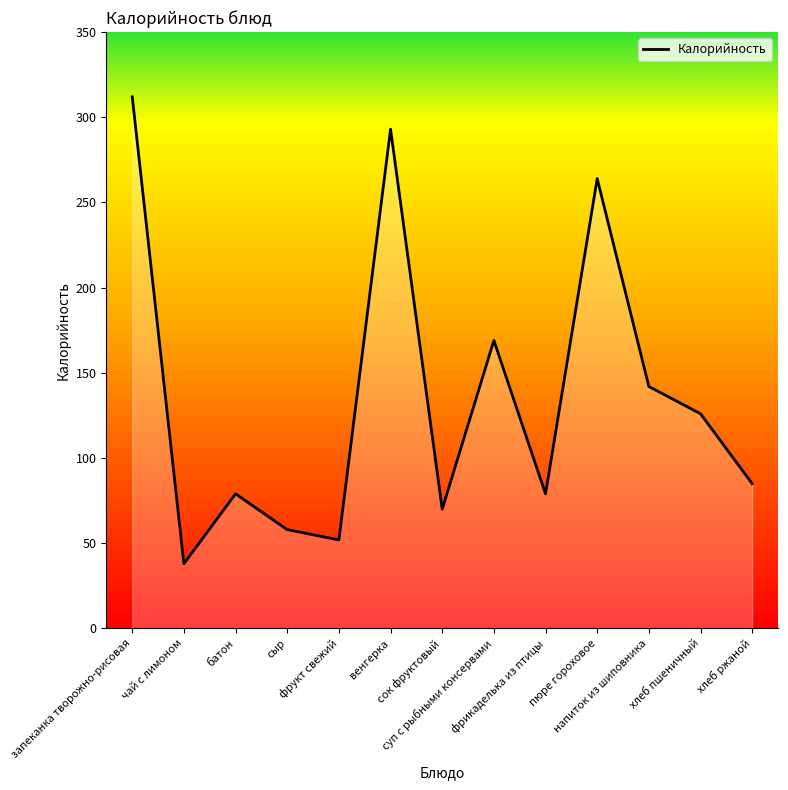

What is the maximum value shown in the chart?

312